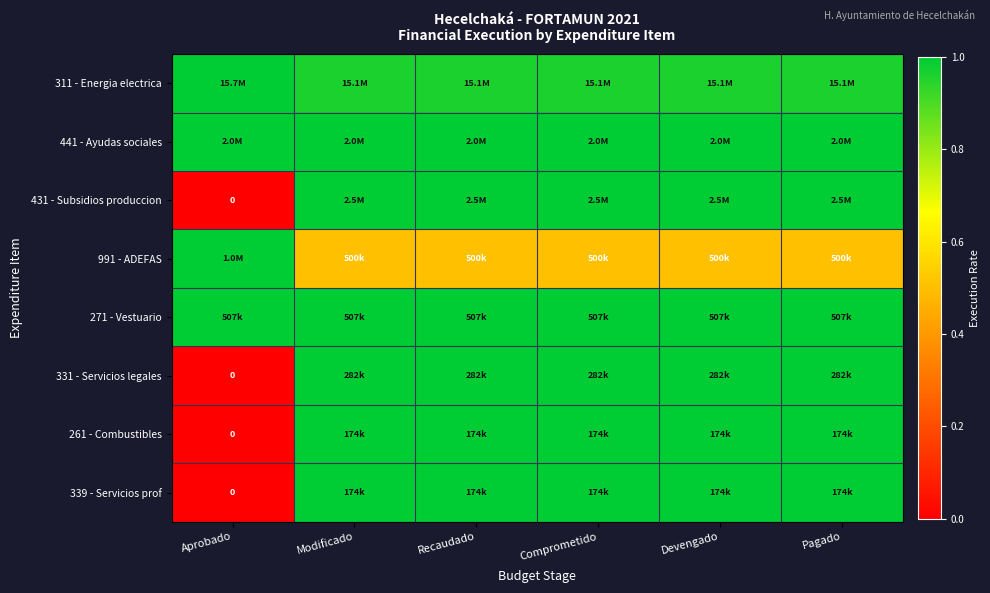

What is the spread (max minus min) of values at Devengado?

0.5